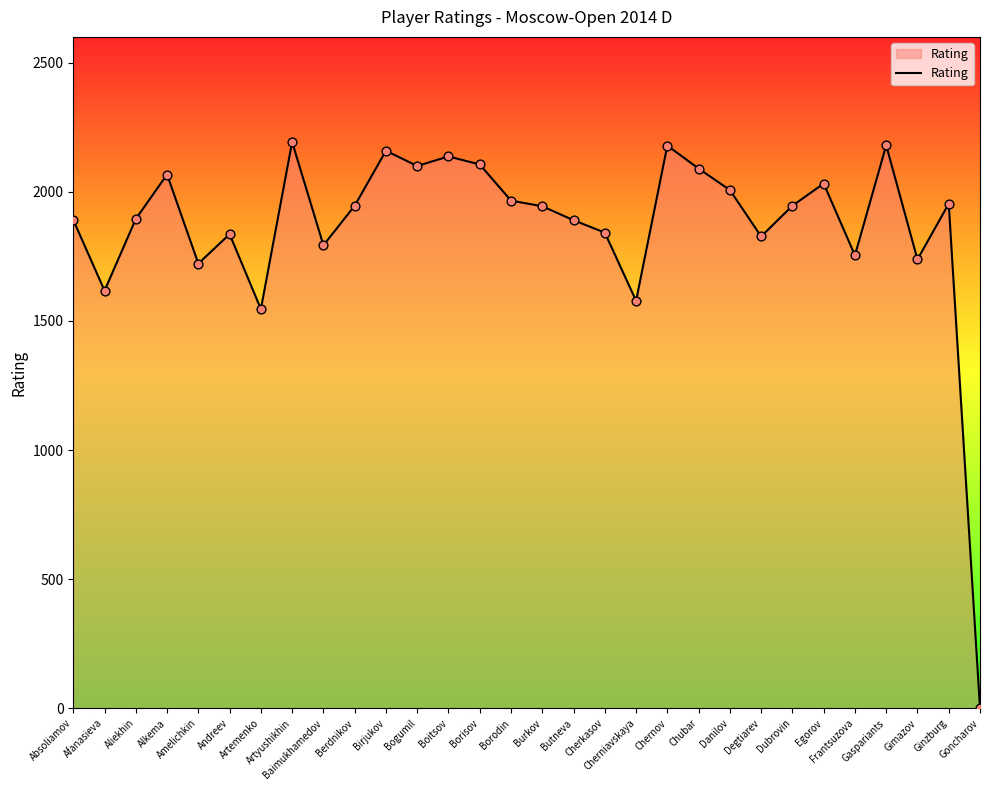

What is the ratio of the value at Danilov to the value at Frantsuzova?

1.1